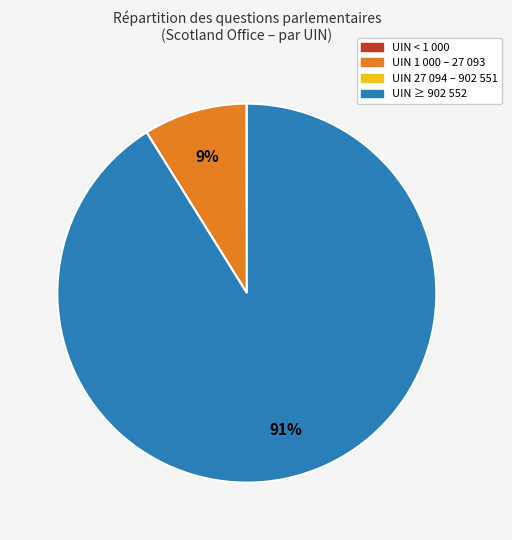

Is there any slice that represents more than half of the pie?

Yes